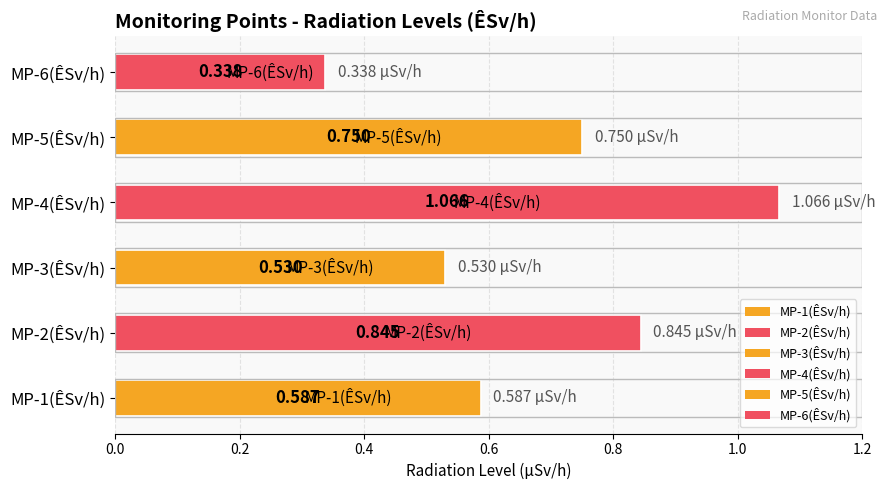

At which category does the chart reach its peak across all series?

MP-4(ÊSv/h)